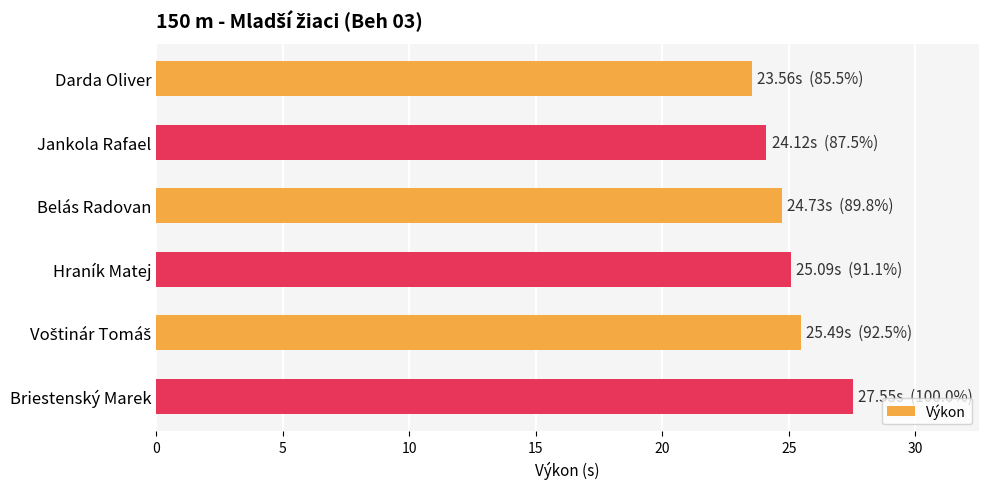

What is the ratio of the value at Briestenský Marek to the value at Jankola Rafael?

1.1